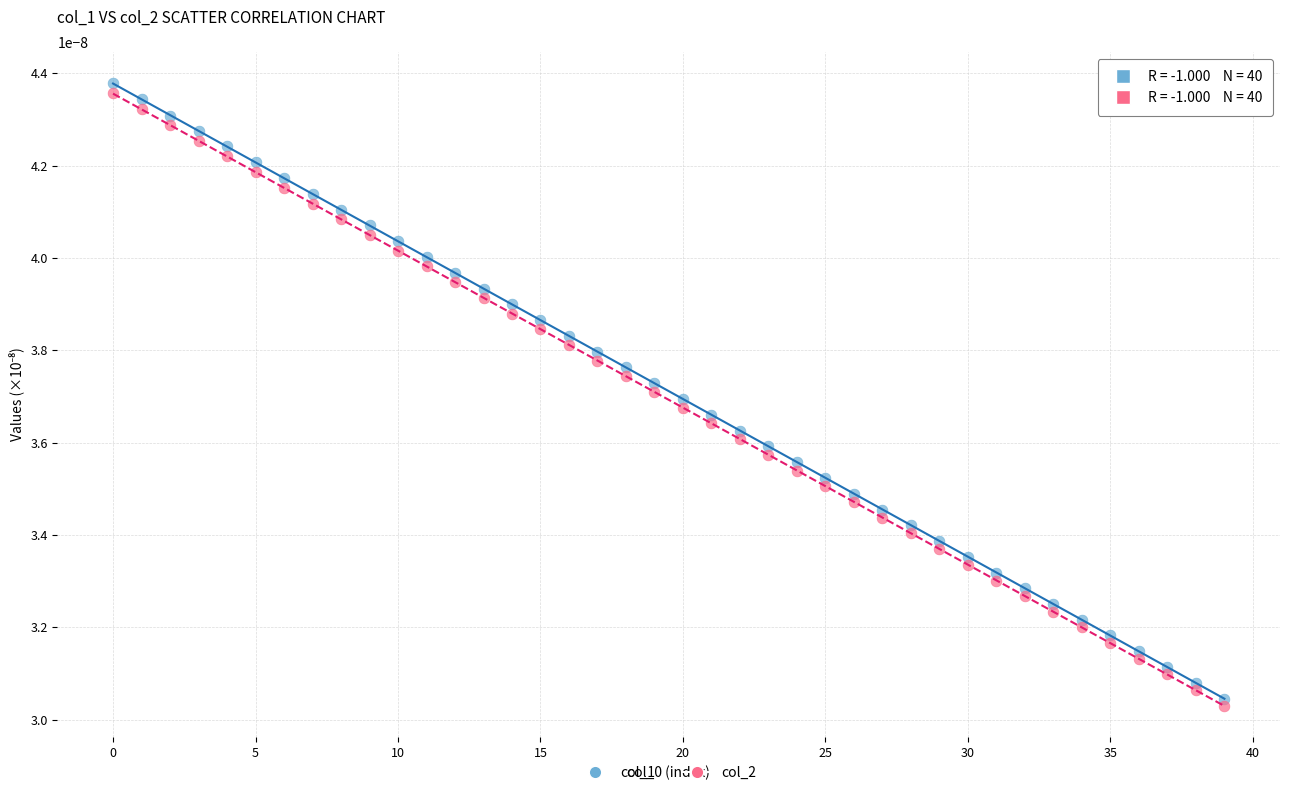

Which series has the widest spread of Y values?

col_1